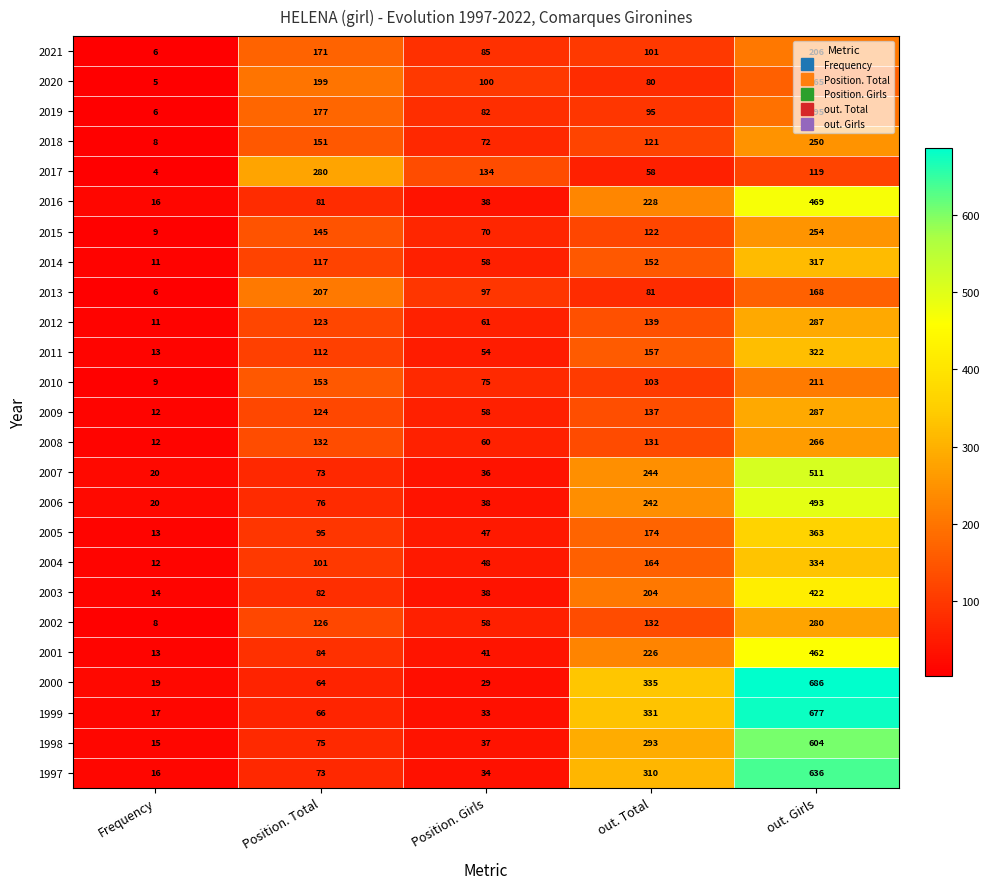

How many data points in 2003 are less than 82?

2